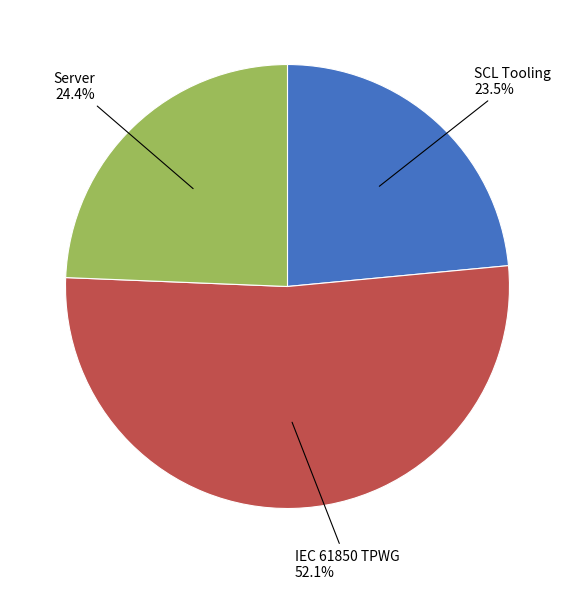

Does any single category account for the majority?

Yes